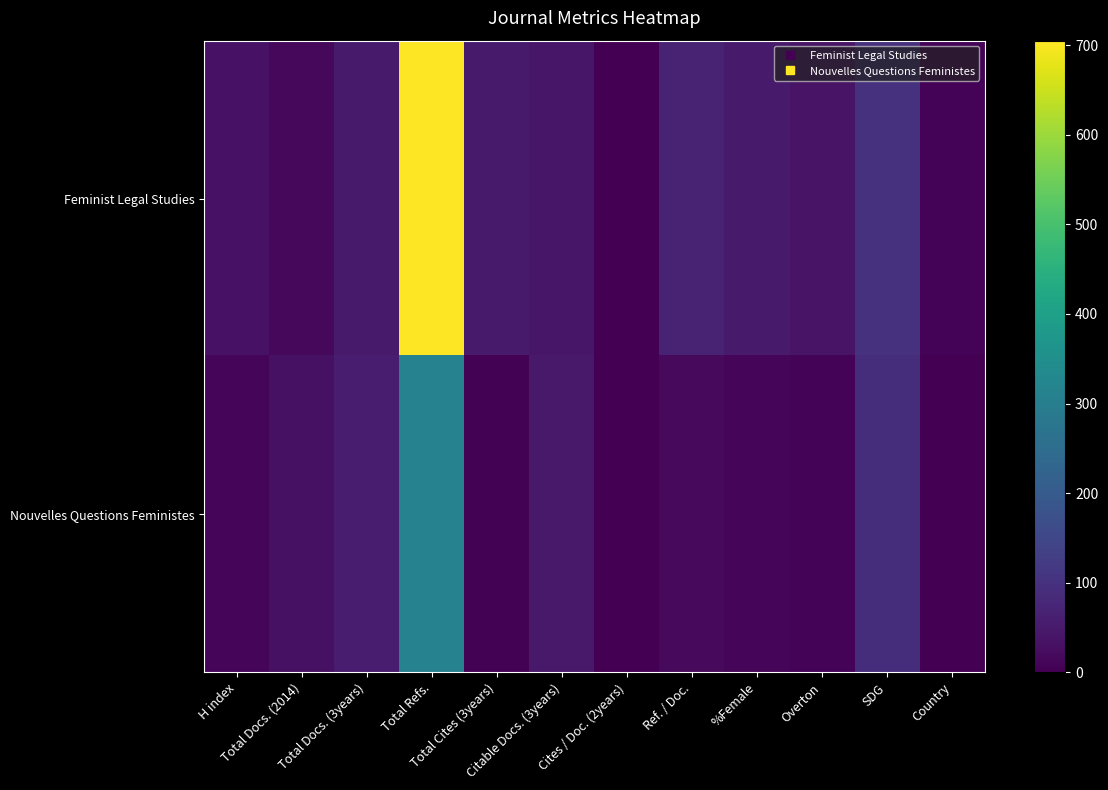

Which has a higher value, Total Docs. (3years) or Cites / Doc. (2years)?

Total Docs. (3years)